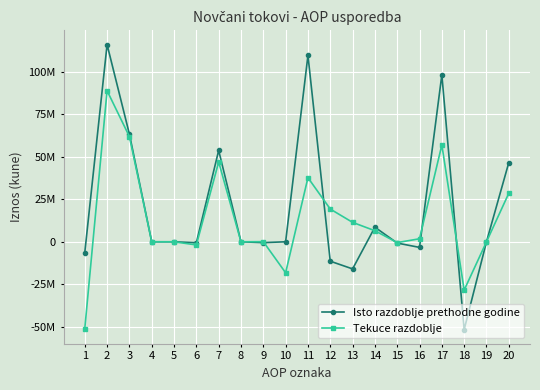

Is this an area chart (filled region under the line)?

No